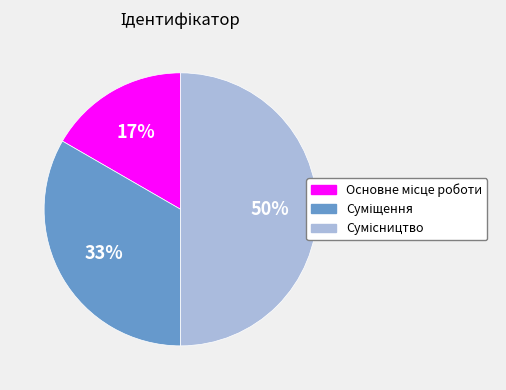

To the nearest percent, what is the difference between the largest and smallest slice percentages?

33%